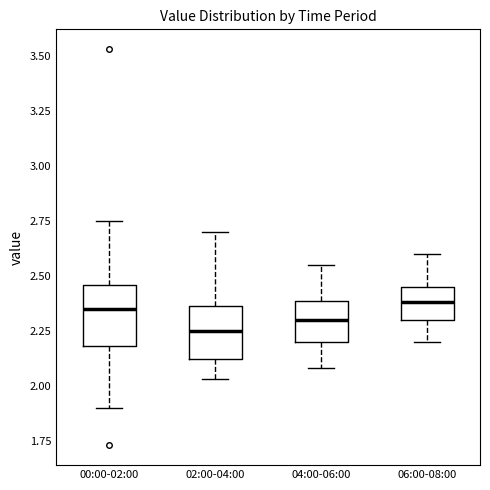

Where does the upper whisker of the box for 00:00-02:00 end on the y-axis? The values are not printed on the chart, so give them approximately, as read against the axis.

2.75